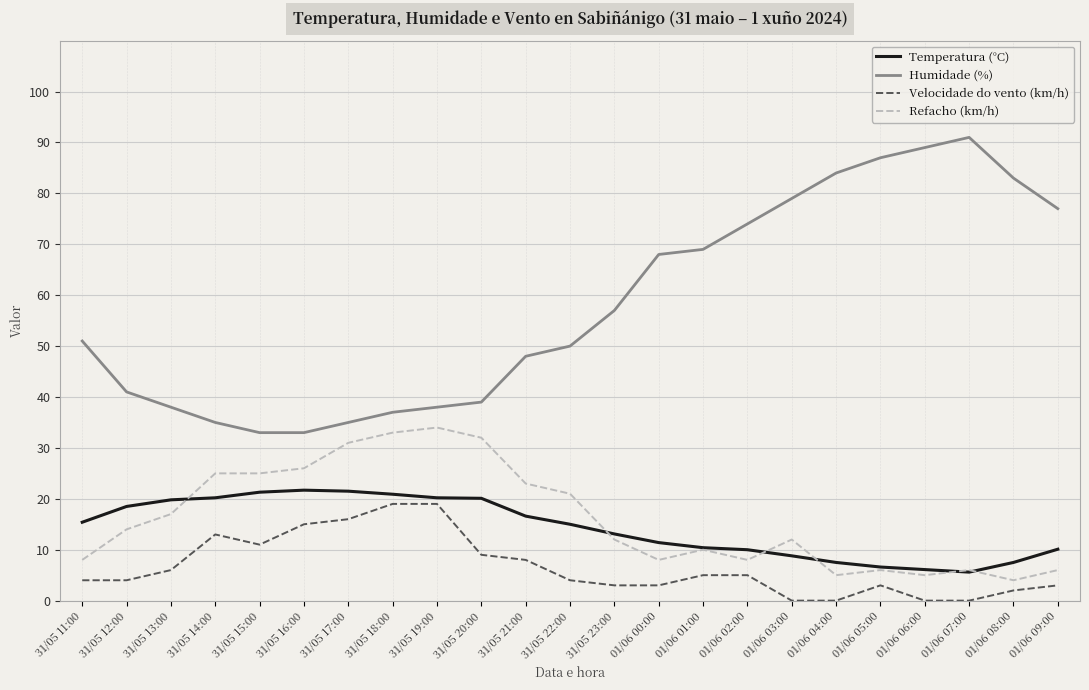

What is the sum of the Refacho (km/h) values at 01/06 06:00 and 01/06 02:00?

13.0